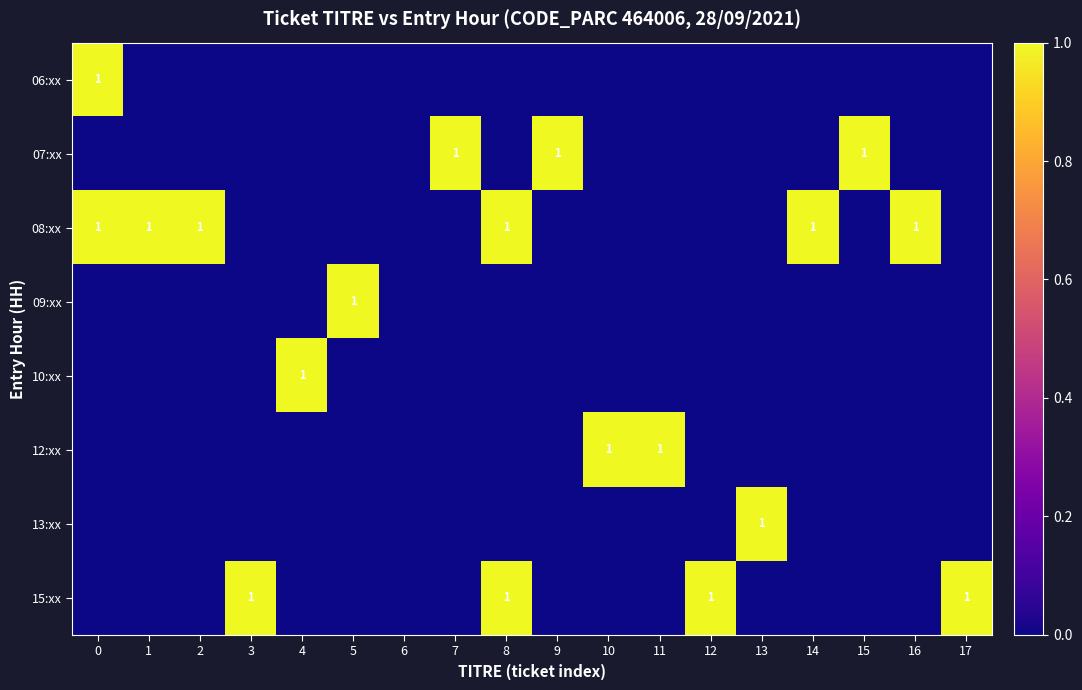

True or false: 13:xx has a value of 1 at 13.

True